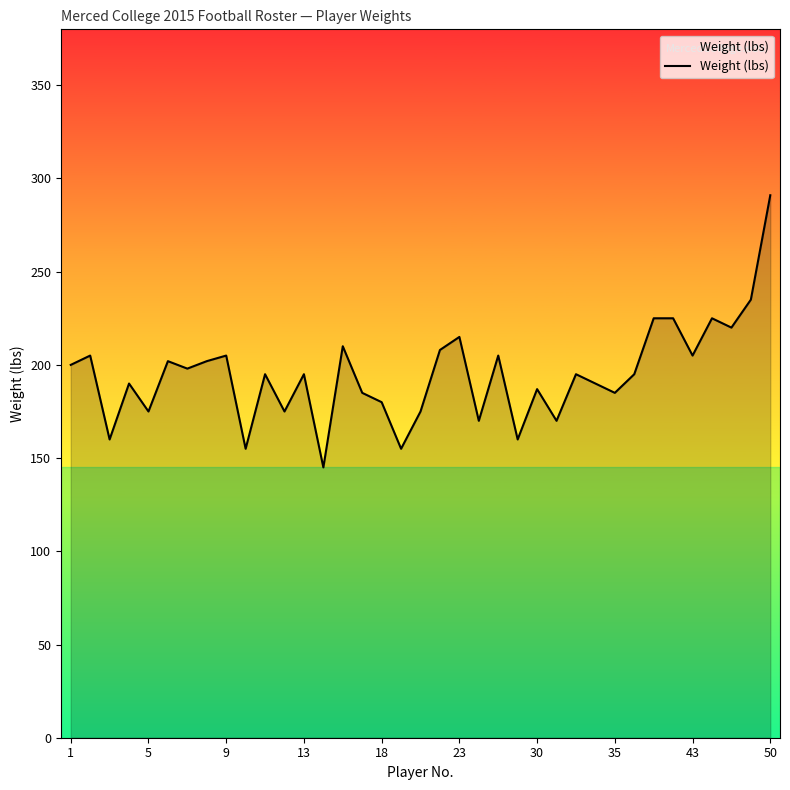

What is the difference between the maximum and minimum values?

146